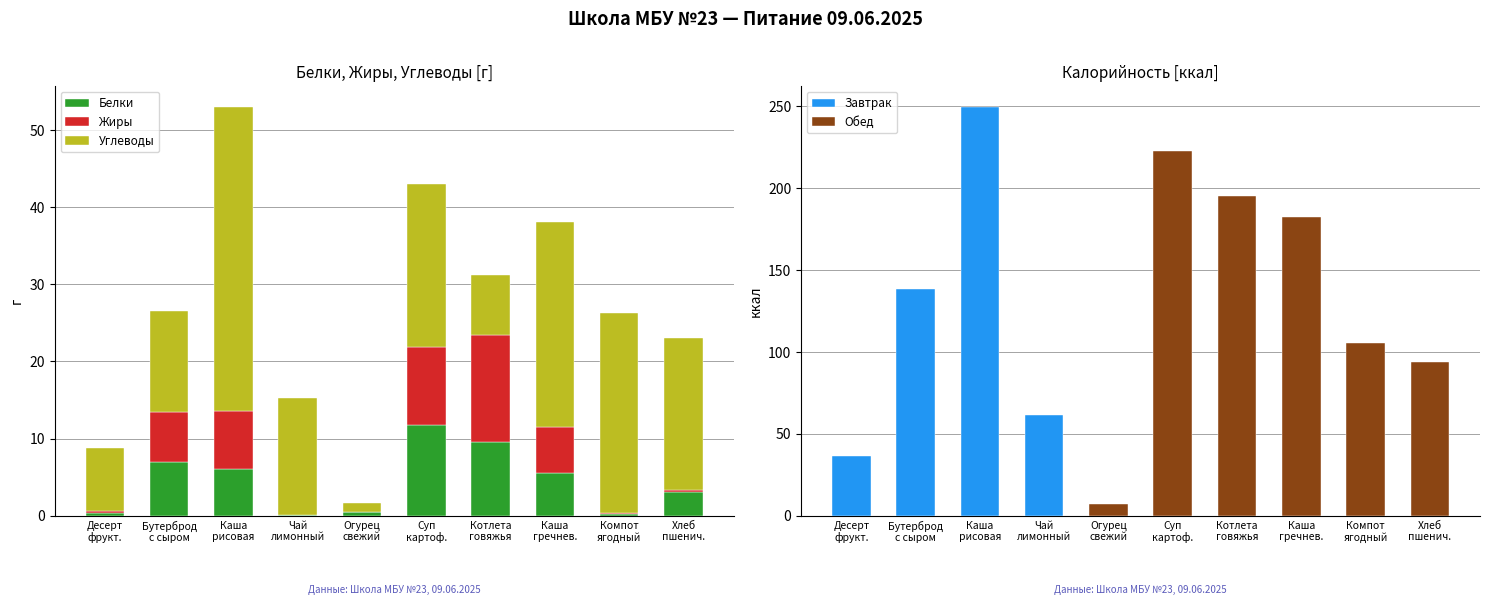

What is the lowest value of the Углеводы series?

1.2